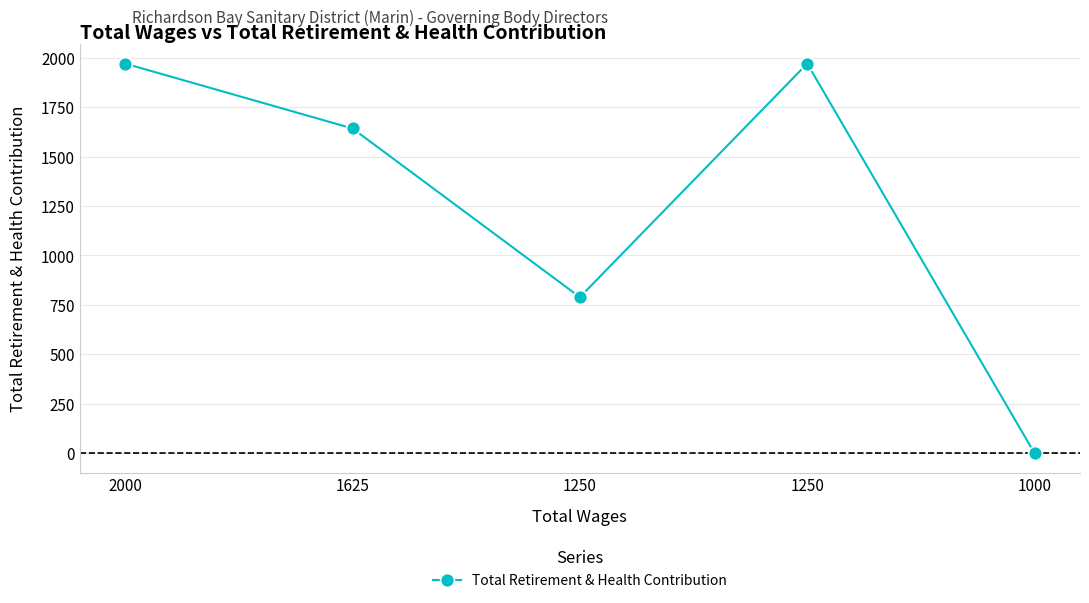

Reading left to right, list all the values displayed in this chart.

1970	1642	789	1970	0